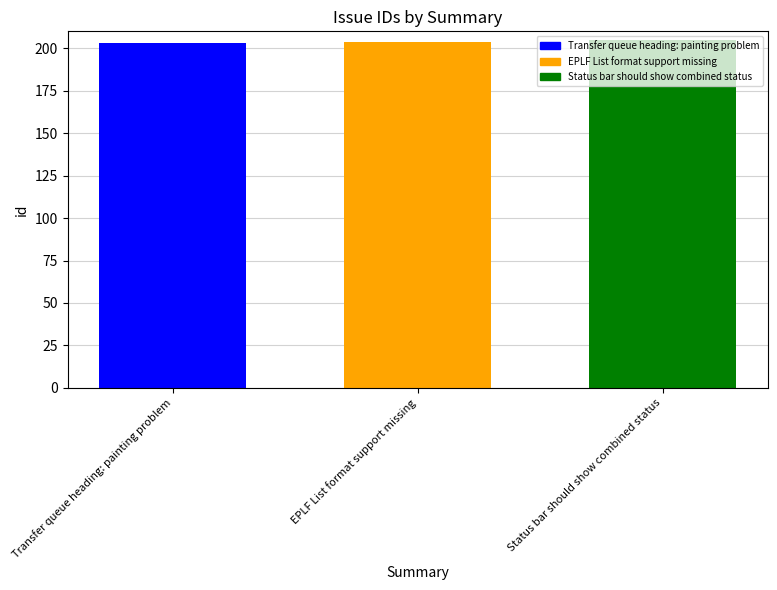

Count the values in the range 203 to 205.

3